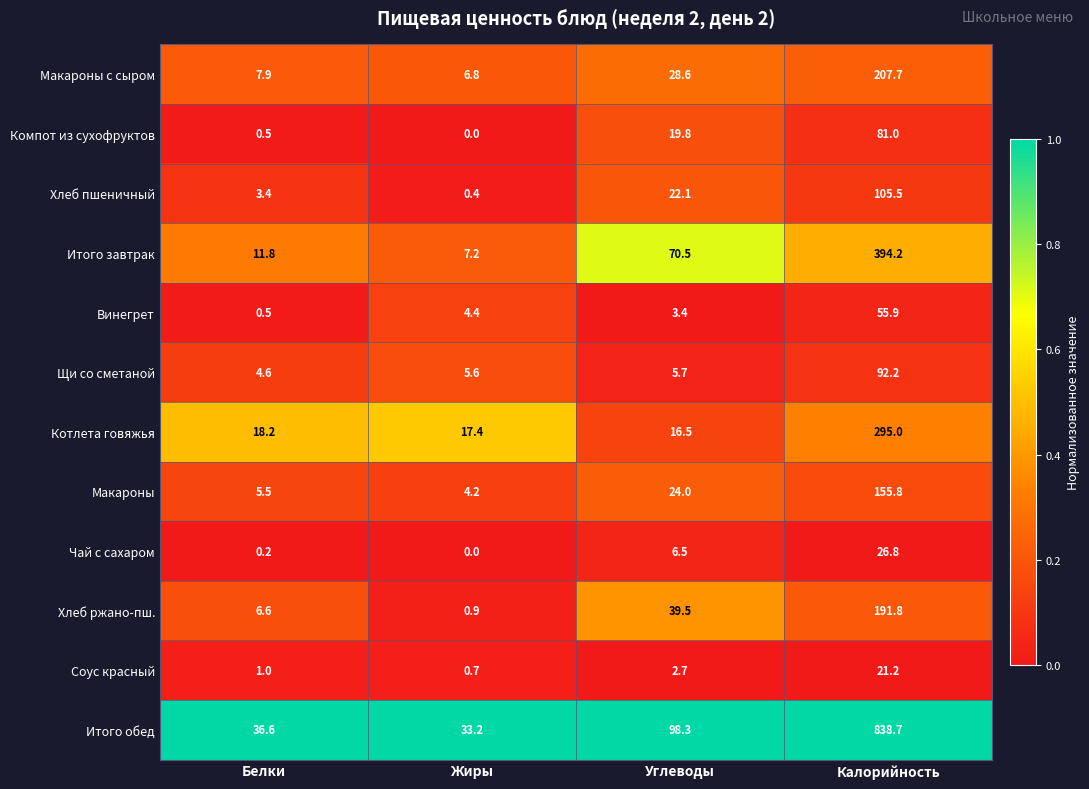

What is the spread (max minus min) of values at Калорийность?

817.5